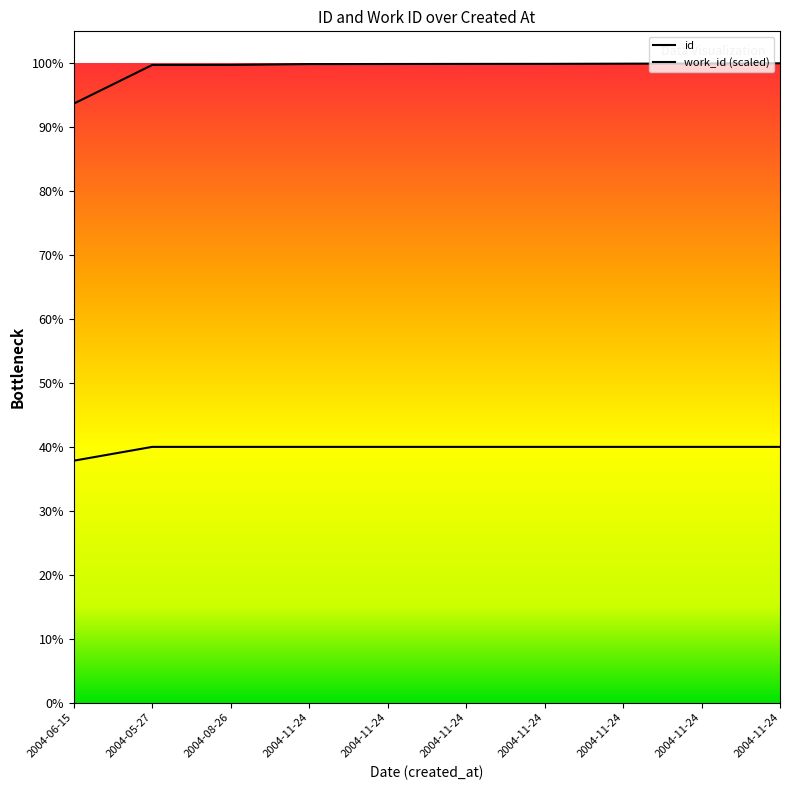

True or false: work_id has a value of 5494.0 at 2004-11-24.

True